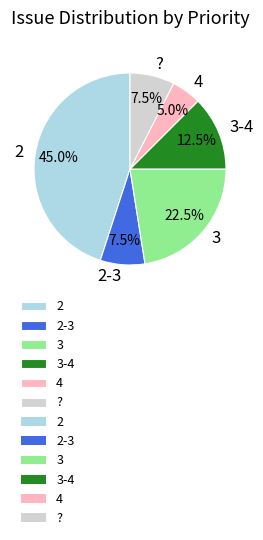

What is the ratio of the value at 3 to the value at ??

3.0